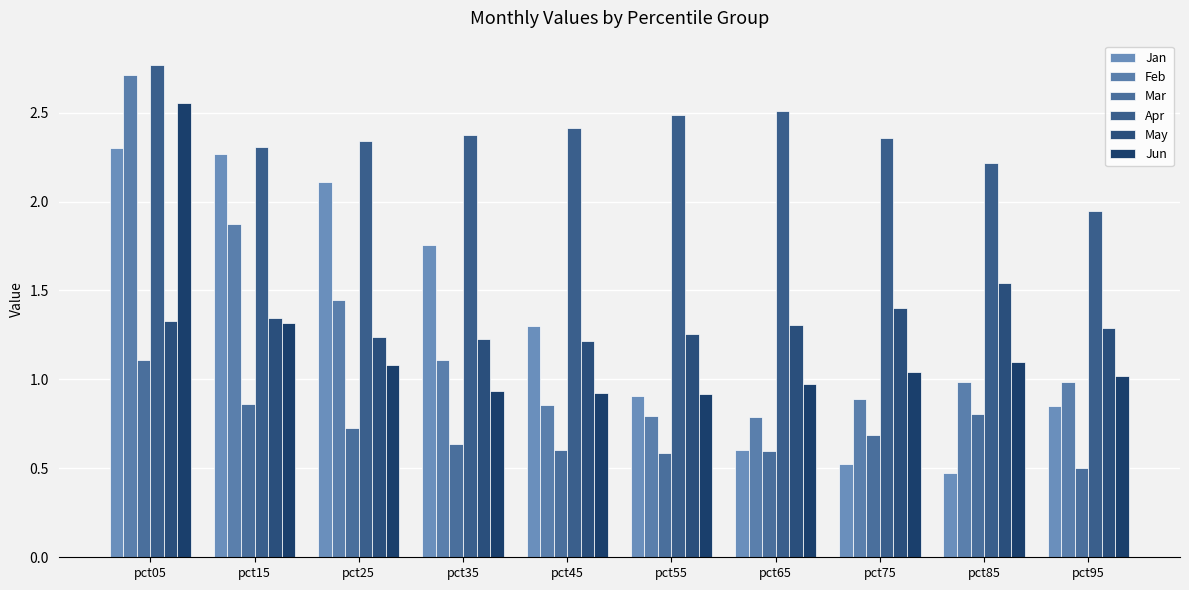

Which label corresponds to the smallest value in the chart?

pct85